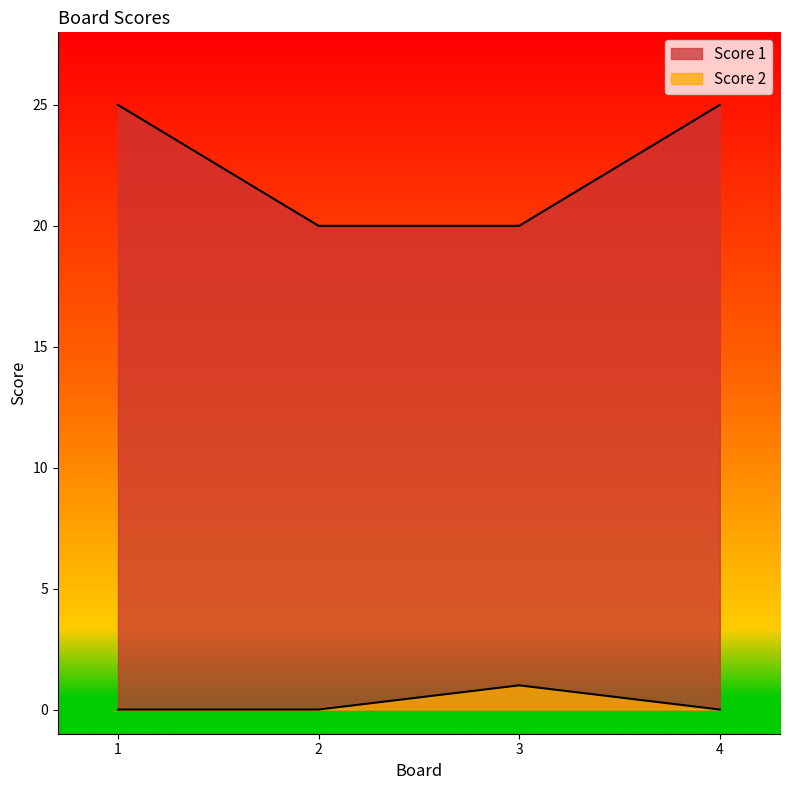

Reading right to left, extract all data points from this chart.

Score 1: 25	20	20	25
Score 2: 0	1	0	0